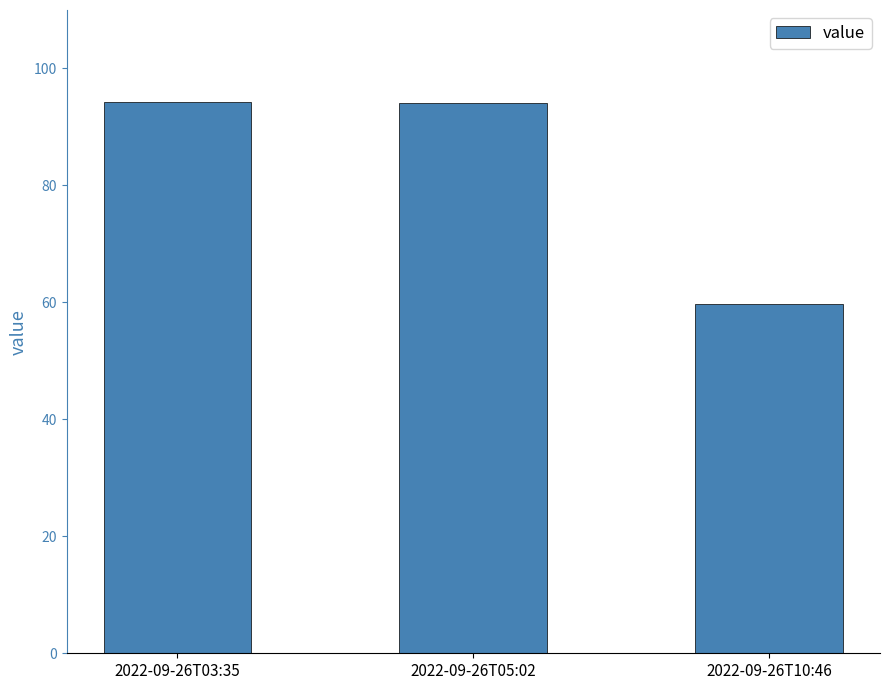

Does the chart contain any negative values?

No